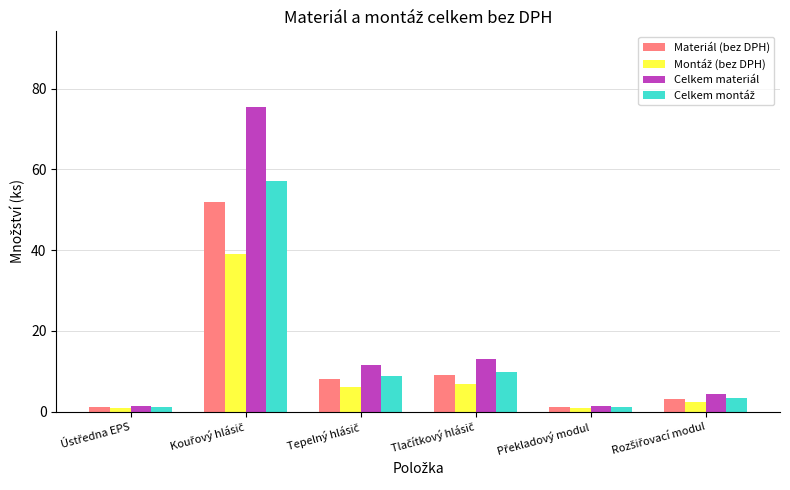

Which series has the widest spread of values?

Celkem materiál